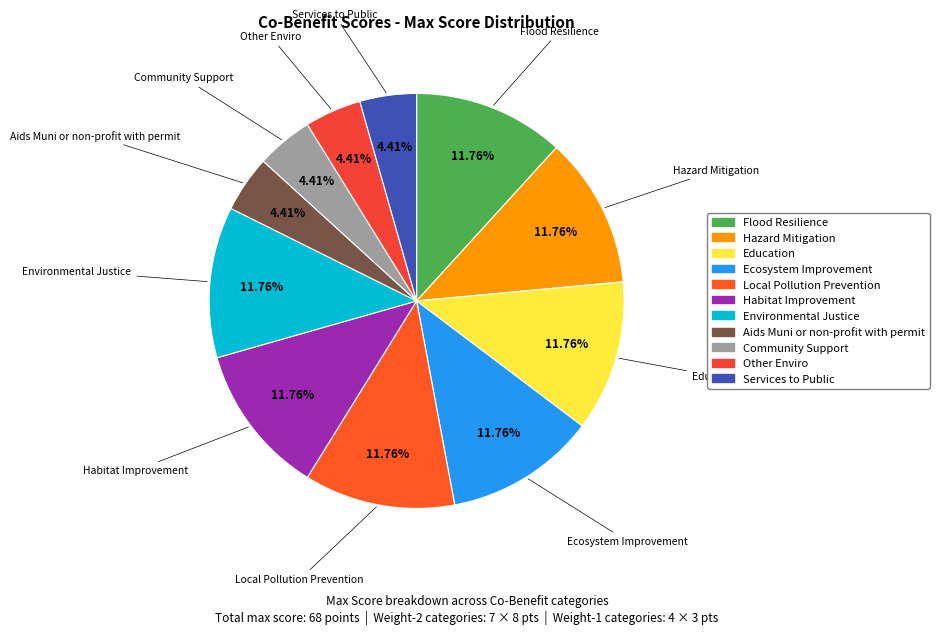

Is there any slice that represents more than half of the pie?

No